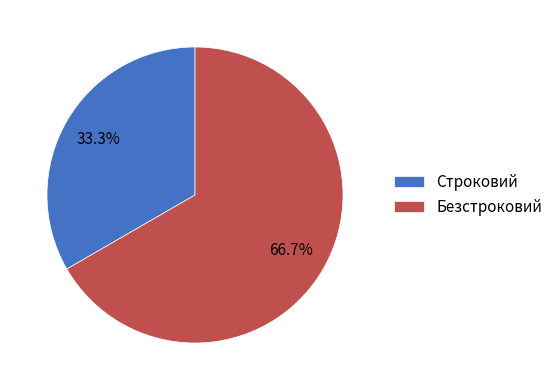

Does Строковий represent more than half of the total?

No